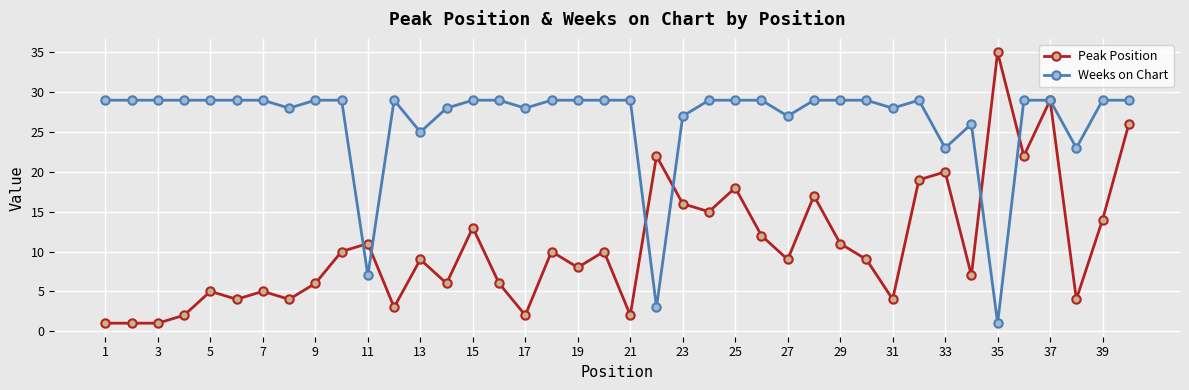

Rank the series by their average value, from highest to lowest.

Weeks on Chart, Peak Position